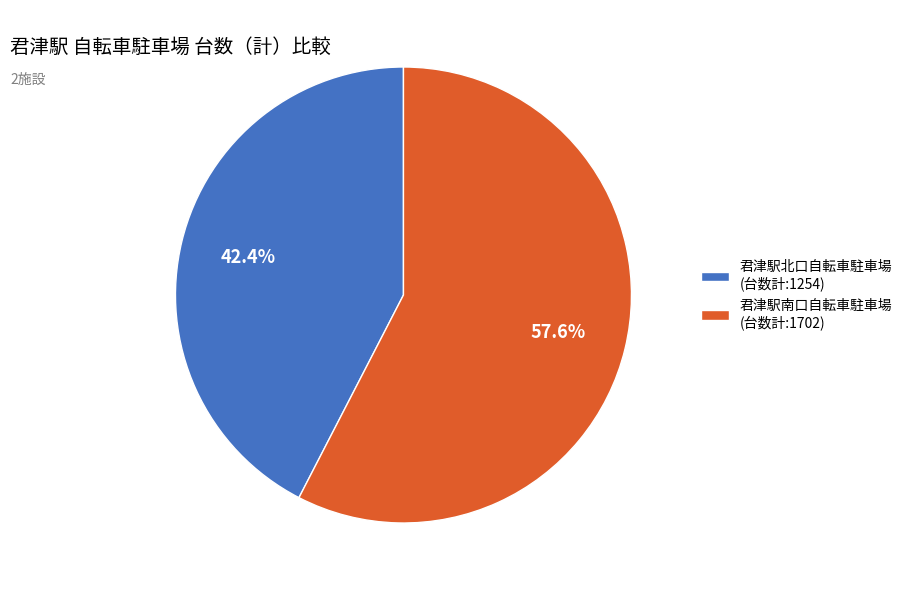

To the nearest percent, what portion does 君津駅南口自転車駐車場 represent?

58%